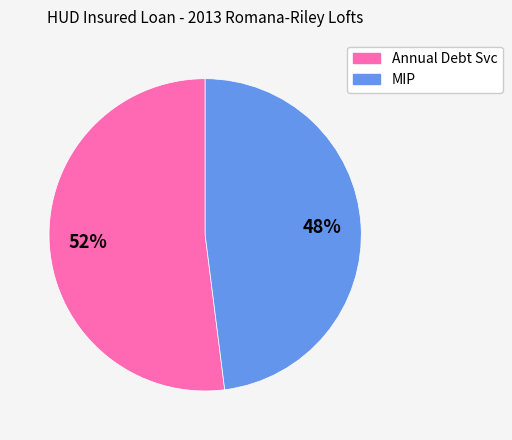

True or false: Annual Debt Svc accounts for 62% of the total.

False